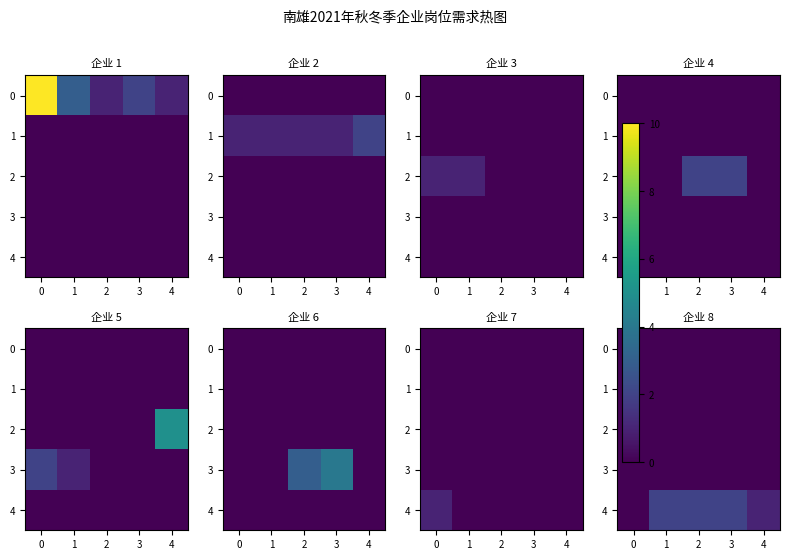

Count the number of categories in the chart.

5